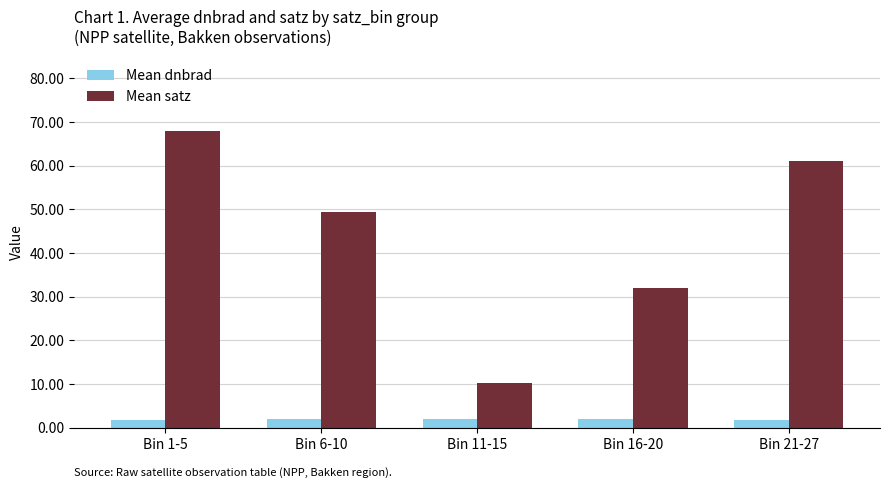

The value of Mean satz at Bin 16-20 is 32.1. True or false?

True